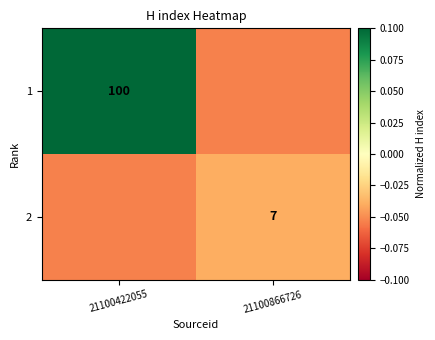

Is the value of 2 at 21100866726 greater than the value of 1 at 21100422055?

No